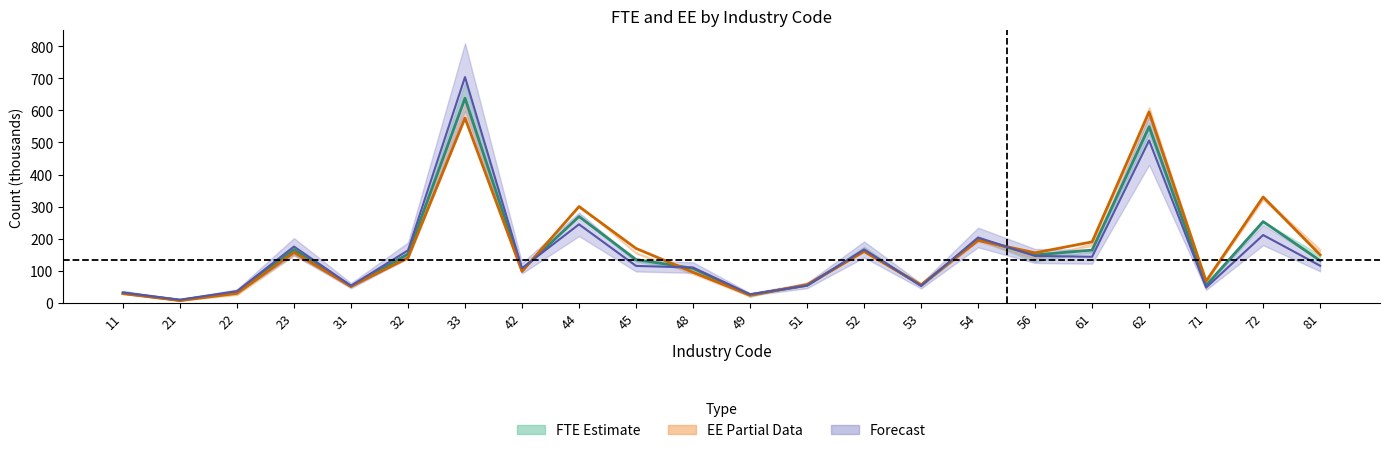

Where do 2015 EE (mid) and 2015 FTE (mid) first cross each other?

42 and 44